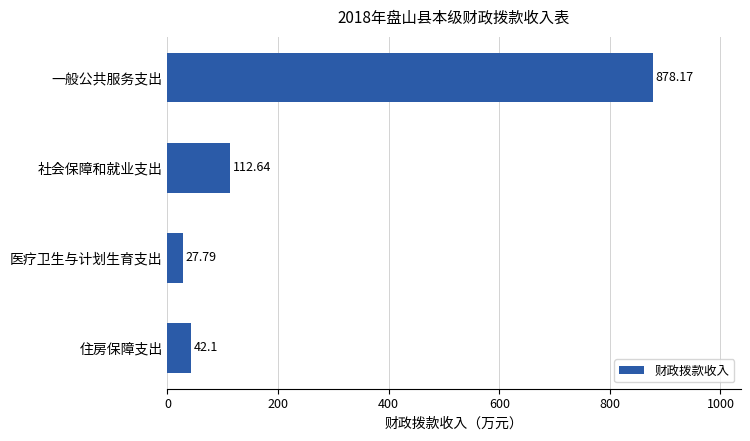

What is the difference between the maximum and second lowest values?

836.1